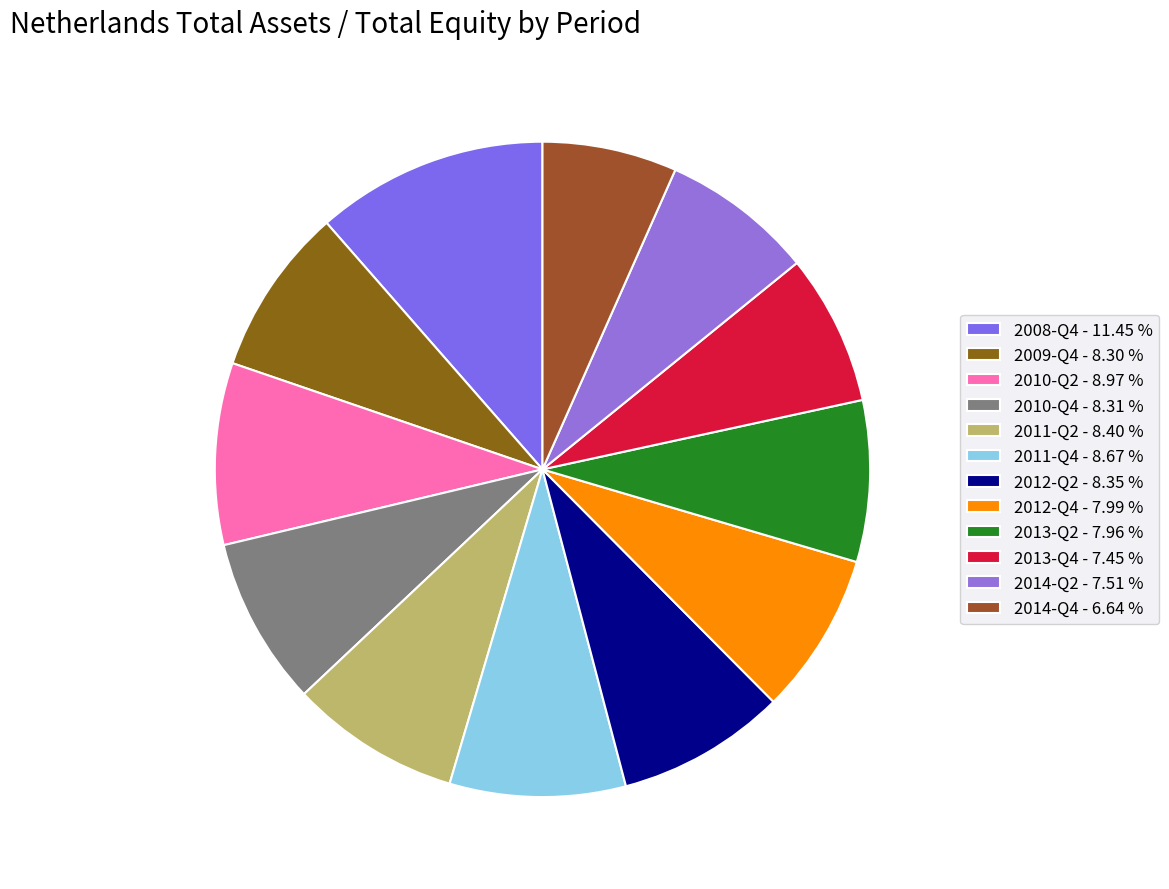

How many slices are in this pie chart?

12